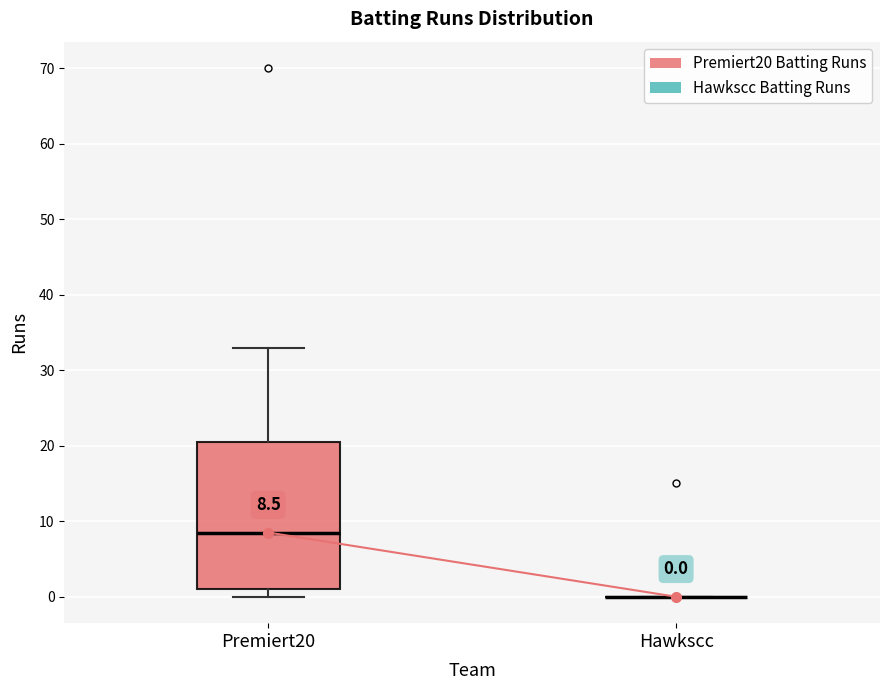

Comparing the boxes themselves (not the whiskers), which one is the tallest?

Premiert20